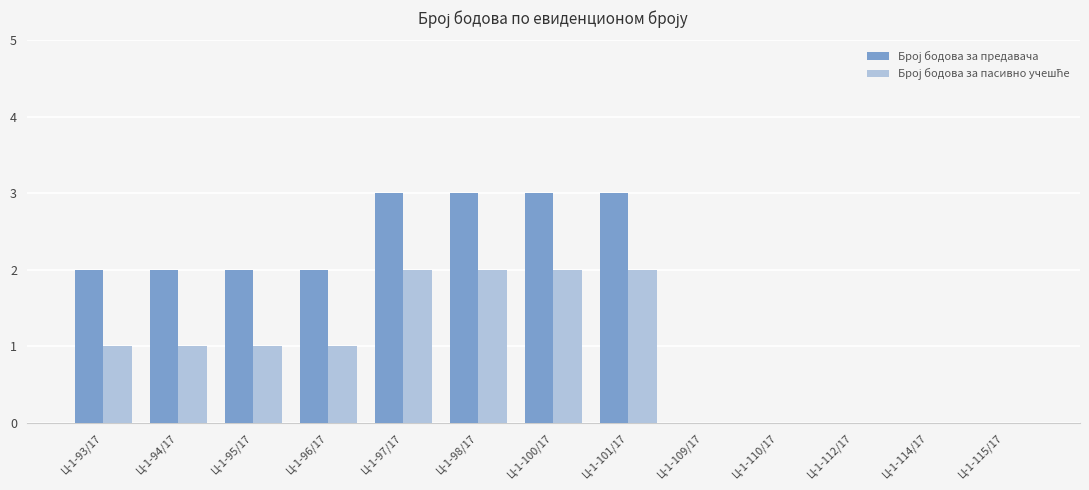

What is the maximum value shown in the chart?

3